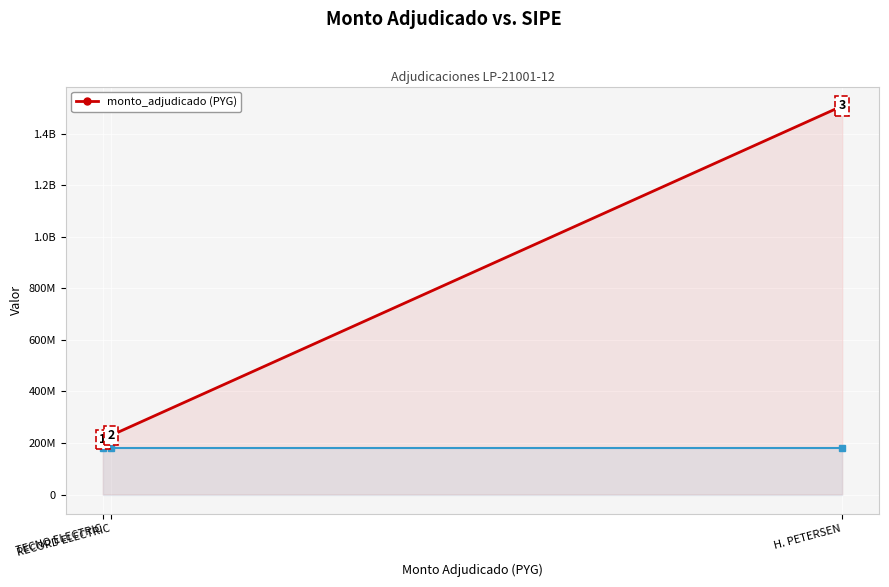

List the labels in order of value, largest first.

H. PETERSEN, RECORD ELECTRIC, TECNO ELECTRIC